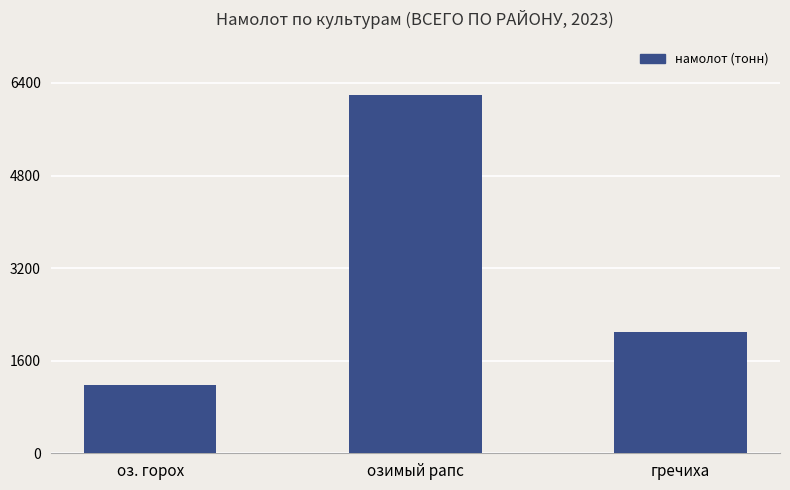

What is the ratio of the value at оз. горох to the value at озимый рапс?

0.2